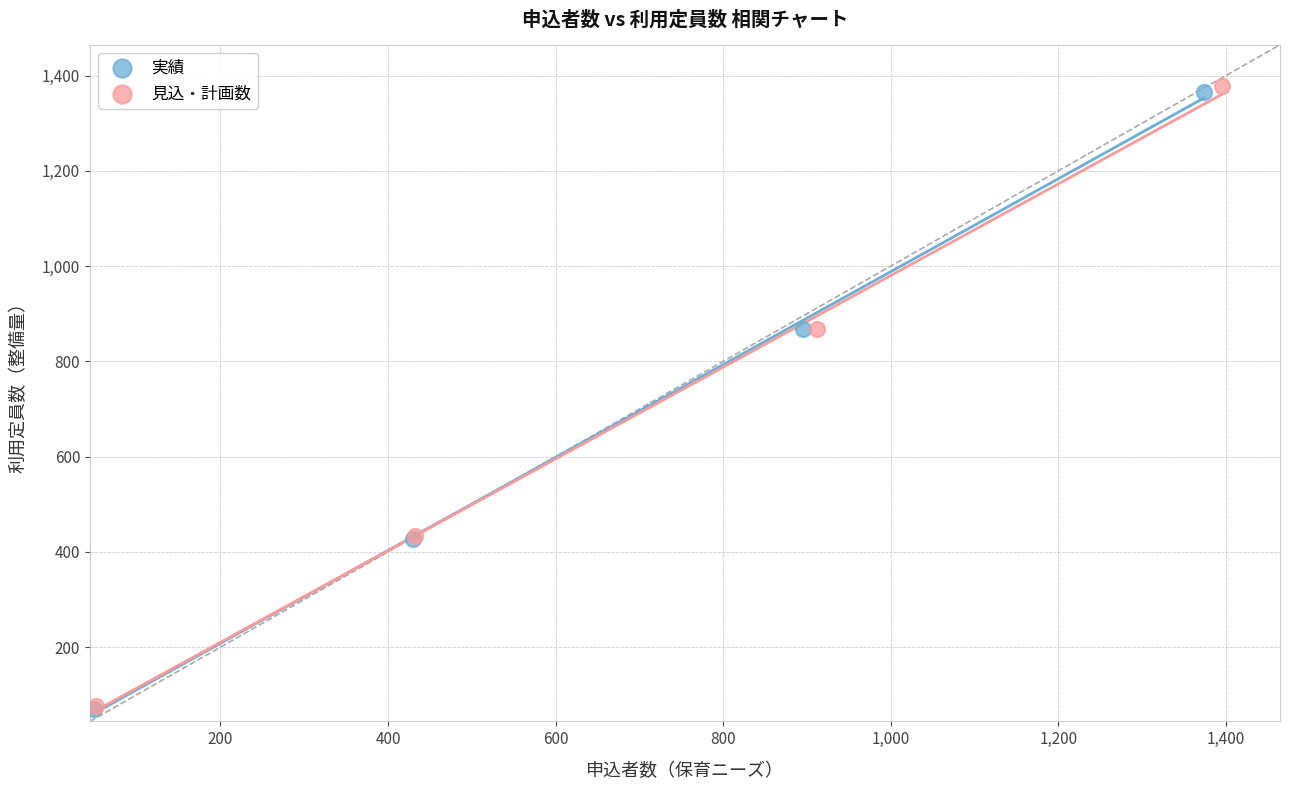

What are all the series names shown in the legend?

実績, 見込・計画数